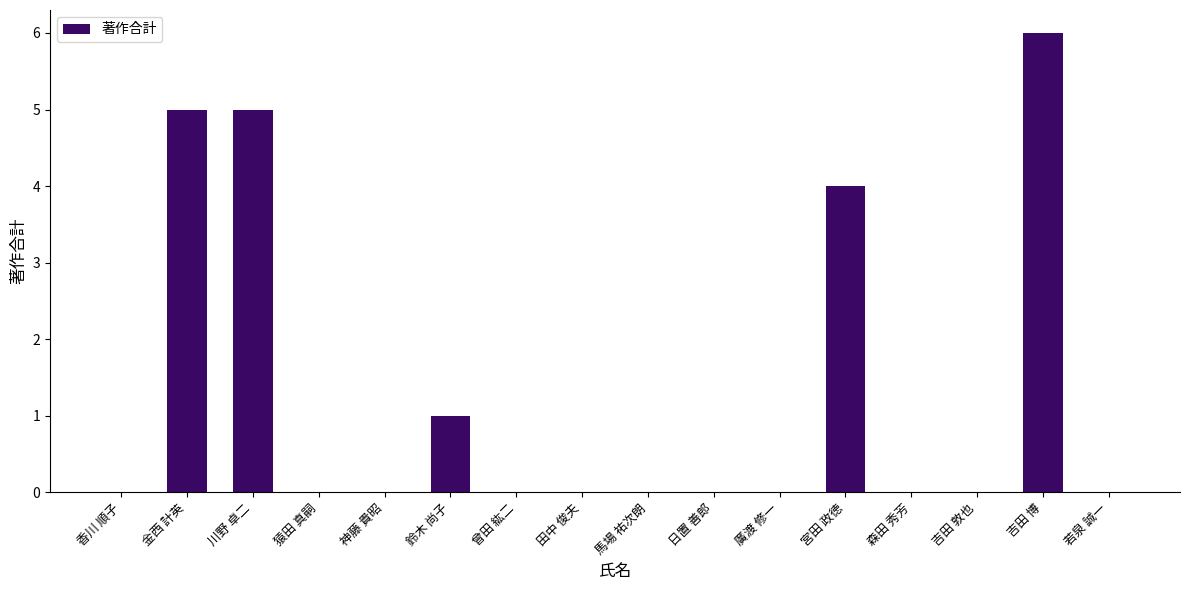

At which label is the value closest to 3?

宮田 政徳